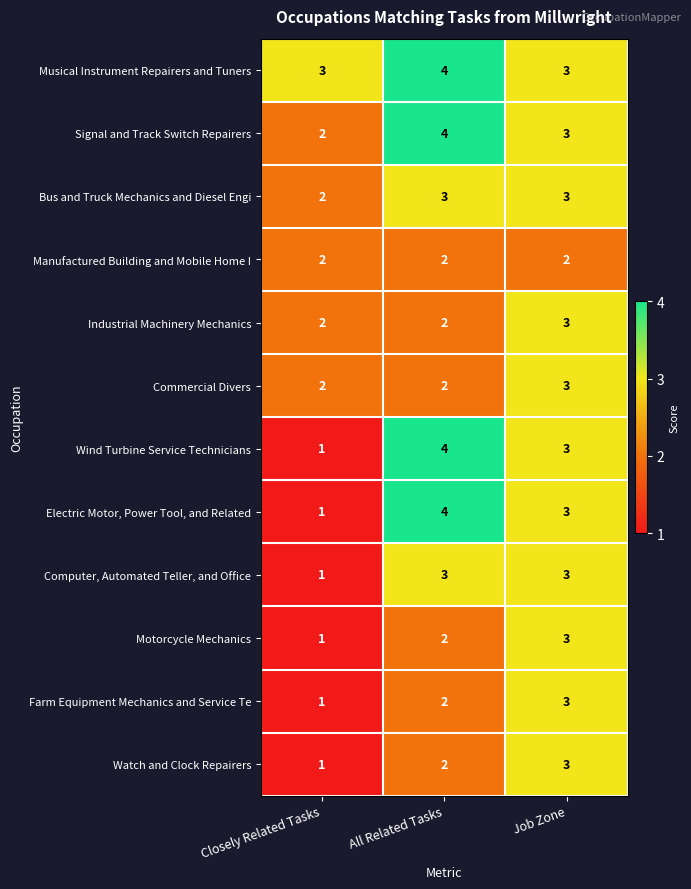

What value does the Electric Motor, Power Tool, and Related series have at All Related Tasks?

4